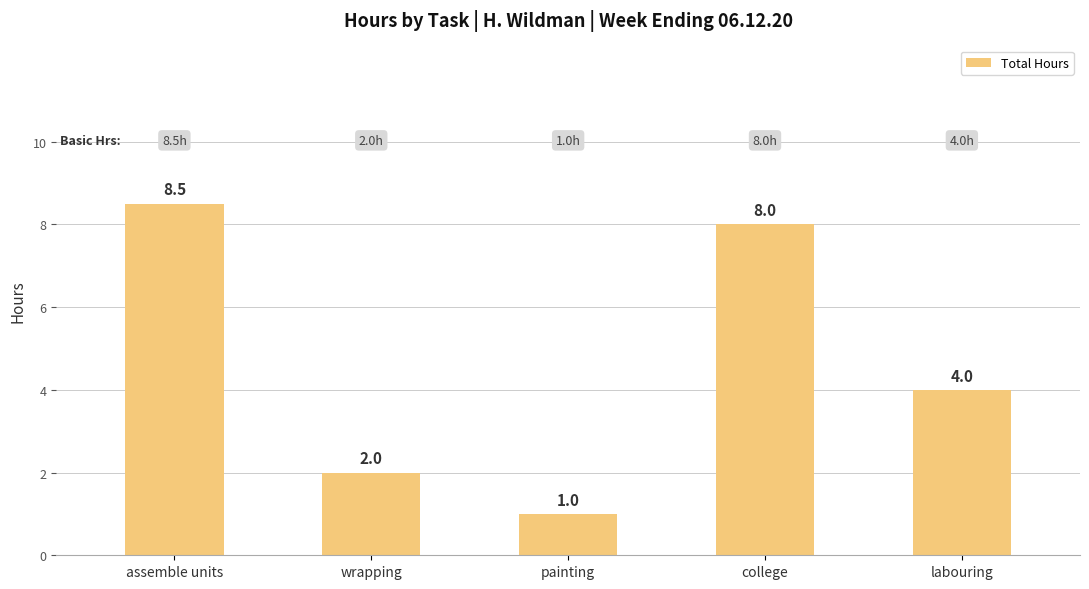

The value at painting is 1.6. True or false?

False